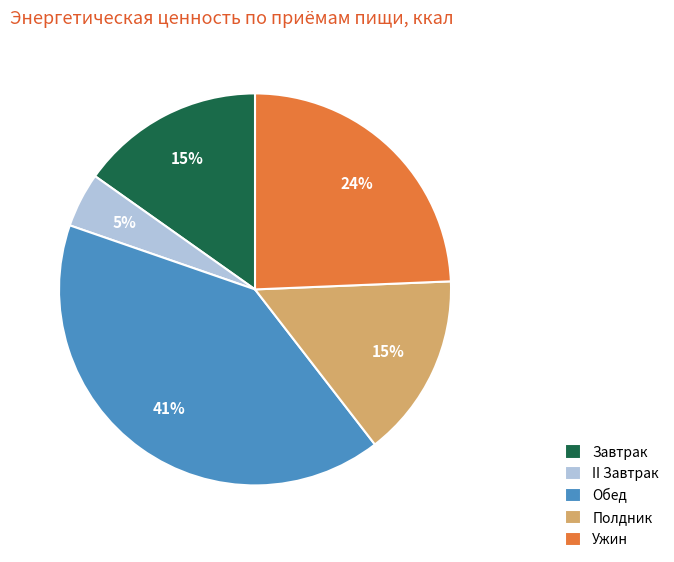

How many segments does this pie chart have?

5